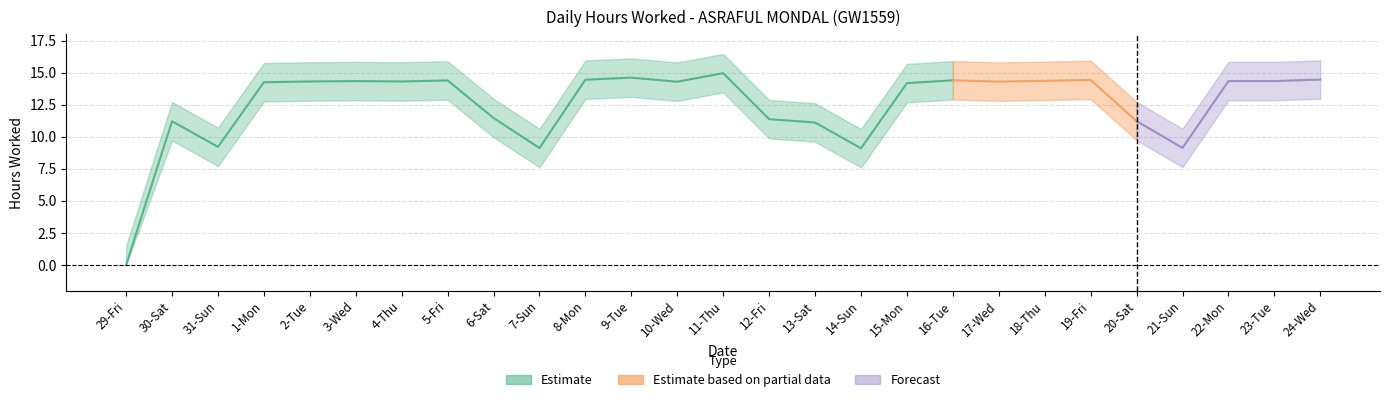

Where is the data nearest to the value 7?

14-Sun